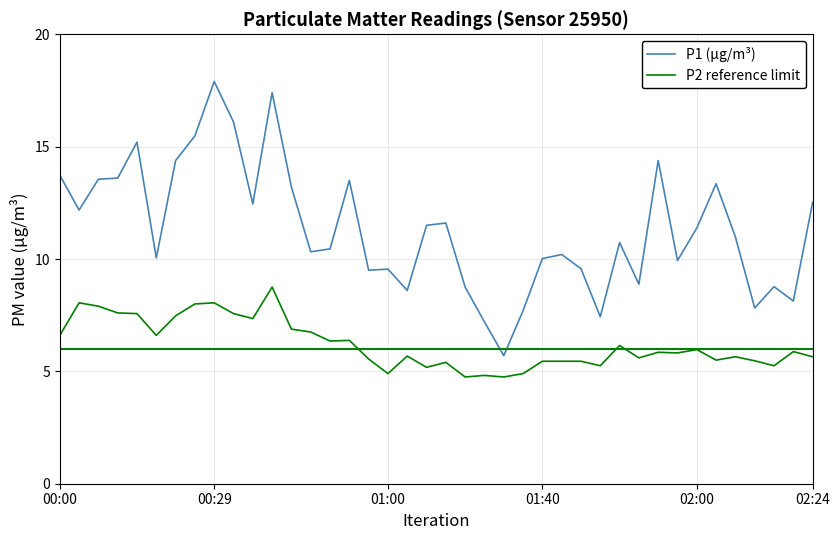

Reading left to right, transcribe all the data shown in this chart.

P1 (µg/m³): 13.7	12.2	13.6	13.6	15.2	10.1	14.4	15.5	17.9	16.1	12.4	17.4	13.2	10.3	10.4	13.5	9.5	9.6	8.6	11.5	11.6	8.8	7.2	5.7	7.7	10.0	10.2	9.6	7.4	10.7	8.9	14.4	9.9	11.4	13.3	11.0	7.8	8.8	8.1	12.5
P2 reference limit: 6.6	8.1	7.9	7.6	7.6	6.6	7.5	8.0	8.1	7.6	7.3	8.8	6.9	6.8	6.3	6.4	5.5	4.9	5.7	5.2	5.4	4.8	4.8	4.8	4.9	5.5	5.5	5.5	5.2	6.2	5.6	5.8	5.8	6.0	5.5	5.7	5.5	5.2	5.9	5.7